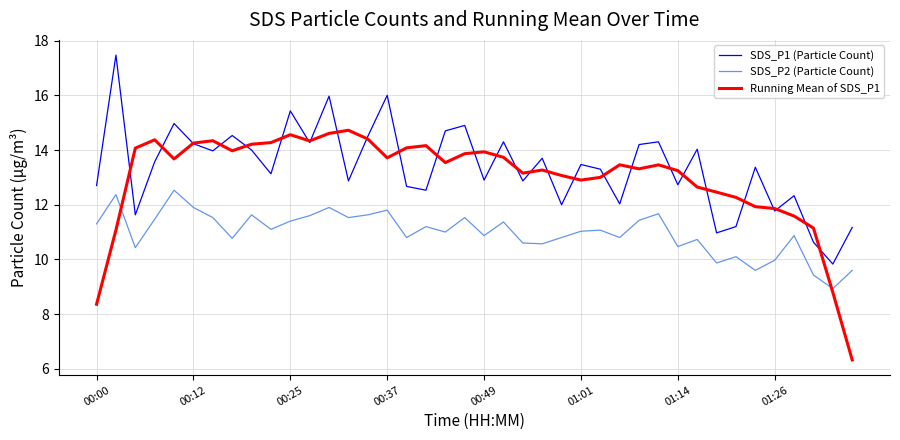

In SDS_P1 (Particle Count), how many points are lower than both neighbors (excluding endpoints)?

14